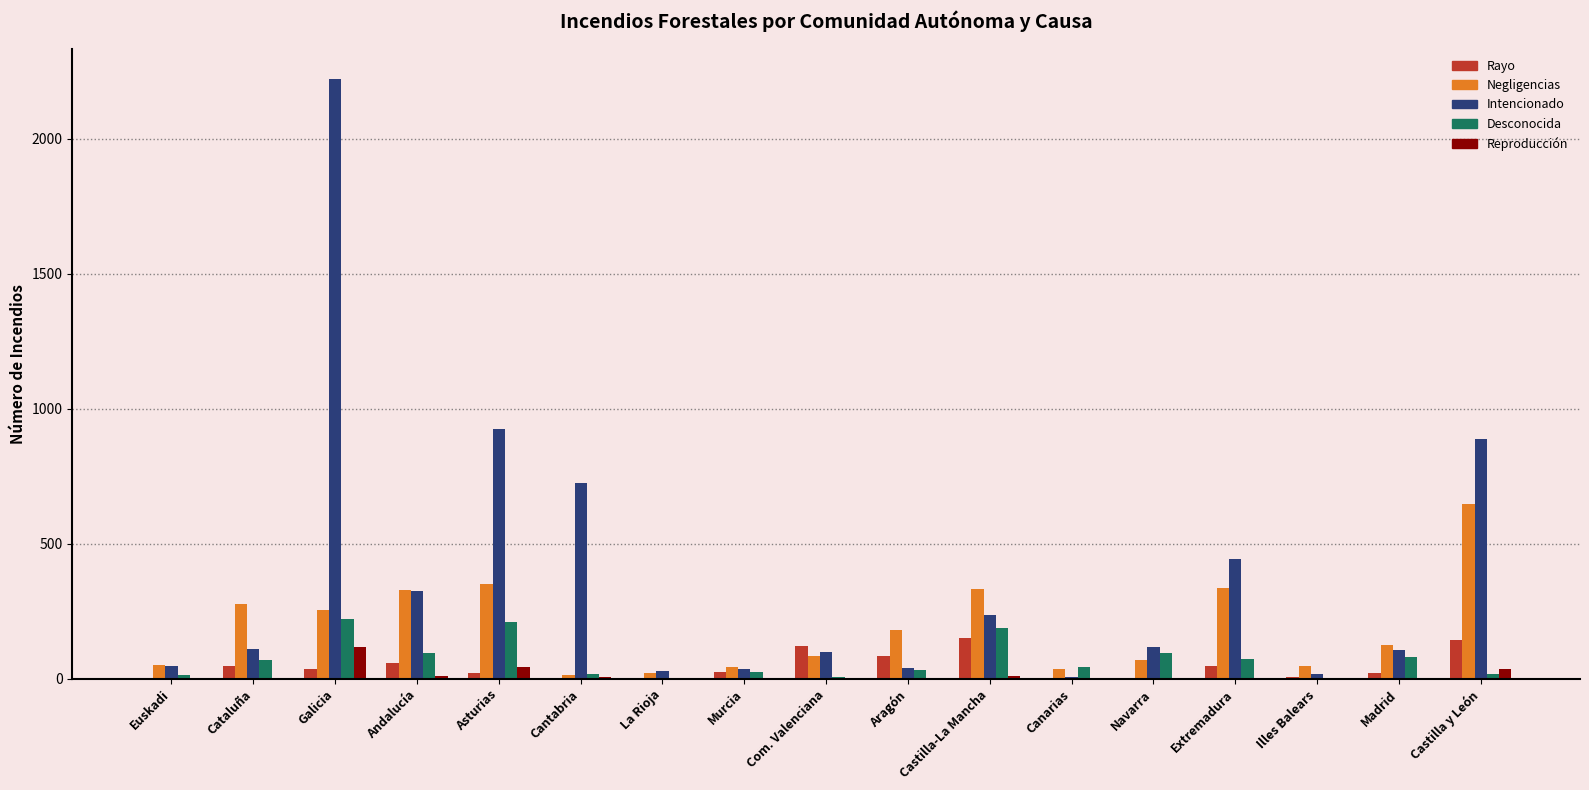

Which series changed the most between Galicia and Castilla y León?

Intencionado